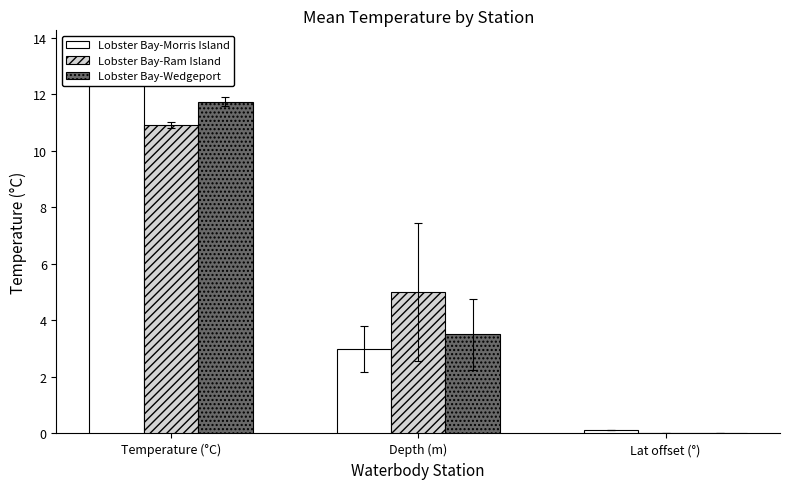

Does the chart contain any negative values?

No